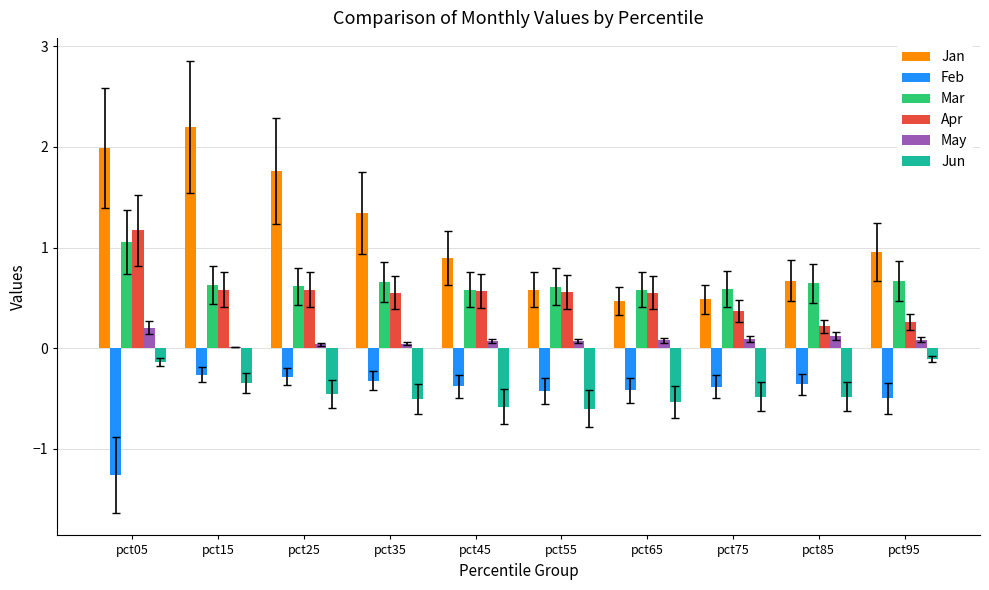

Count the number of categories in the chart.

10